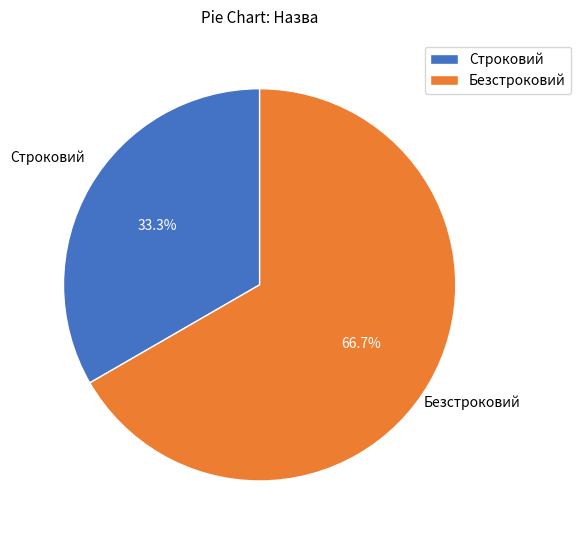

Rank the categories by value from highest to lowest.

Безстроковий, Строковий